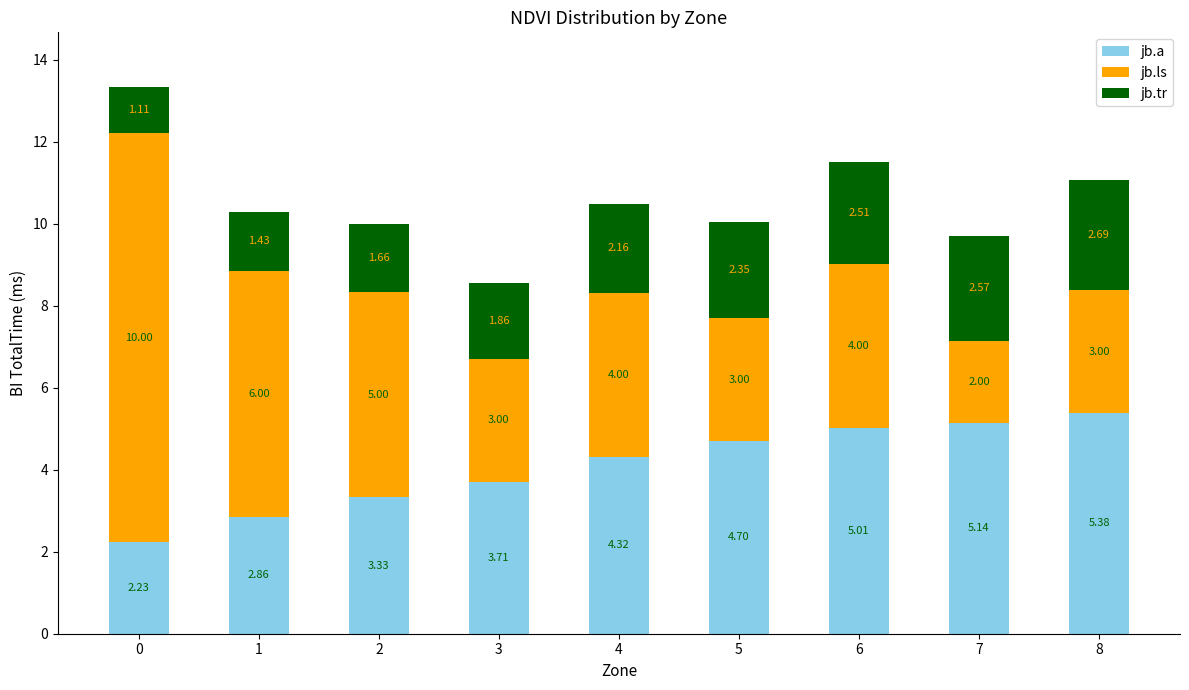

What is the value of the jb.a bar at the 6th from the left?

4.7